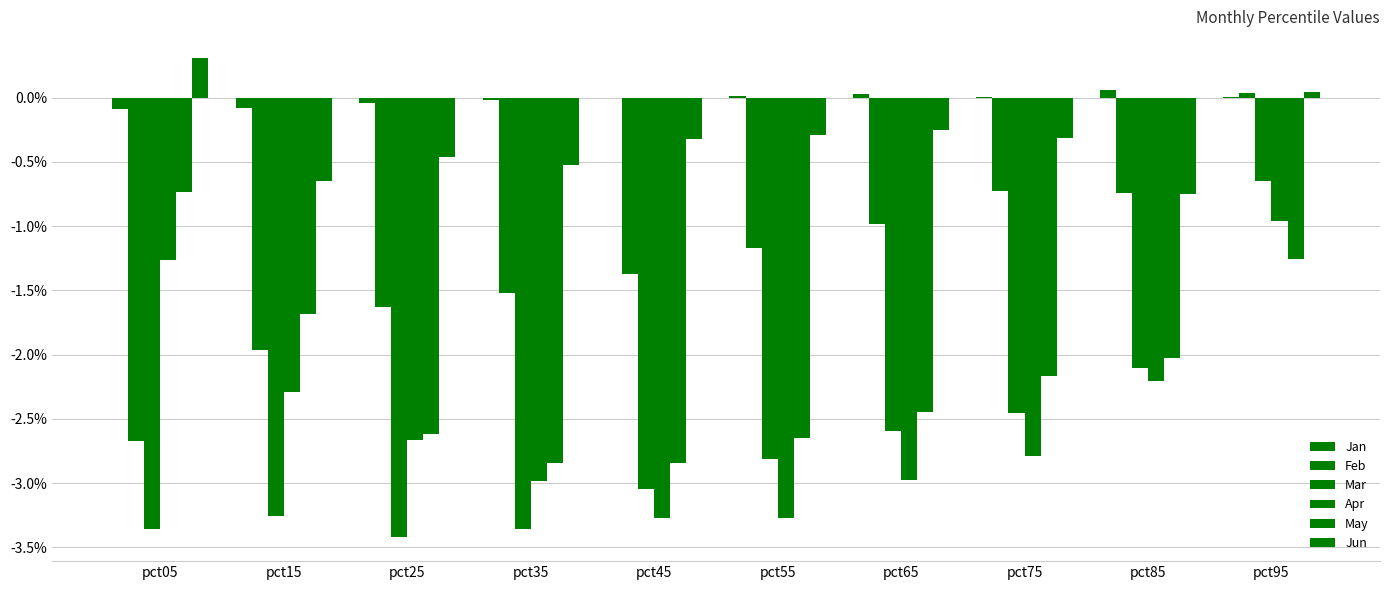

What is the sum of the Mar values at pct55 and pct95?

-3.5